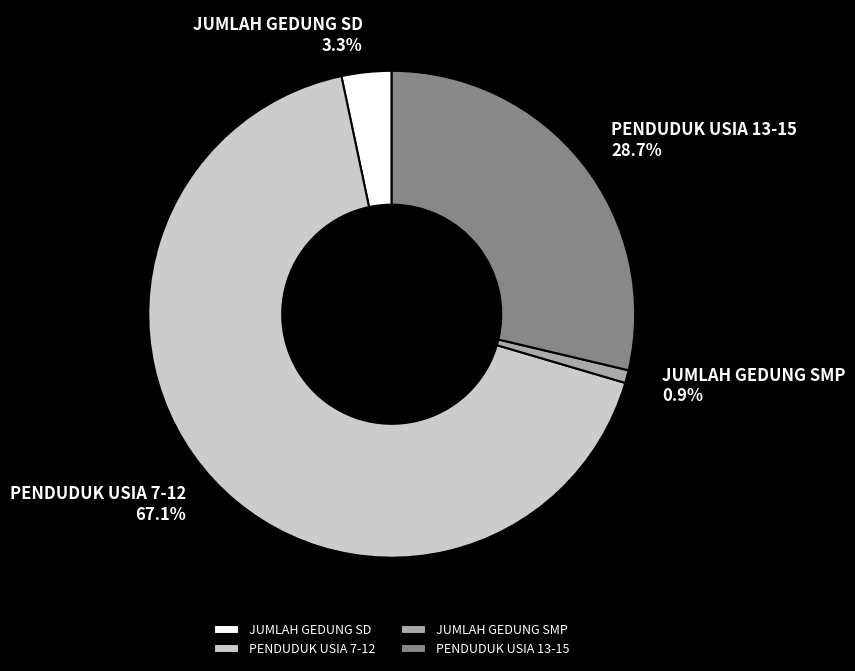

Is the sum of PENDUDUK USIA 13-15 and PENDUDUK USIA 7-12 greater than half?

Yes